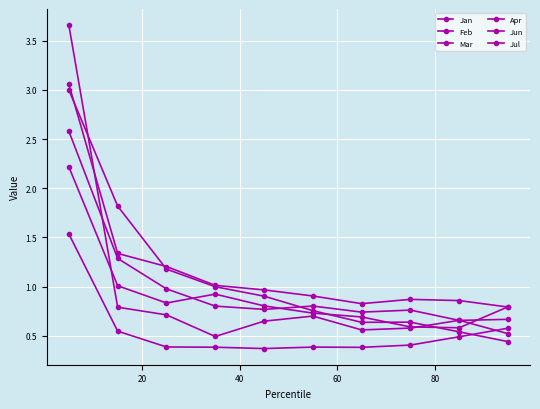

What is the value of the Mar point at the 1st from the left?

2.2